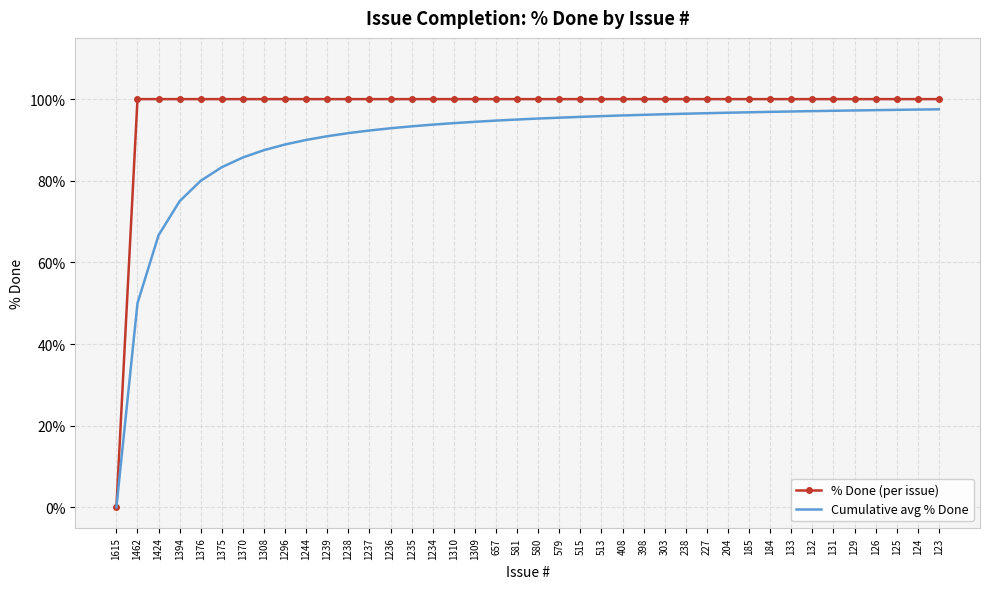

The % Done (per issue) series shows 167.8 at 1237. True or false?

False